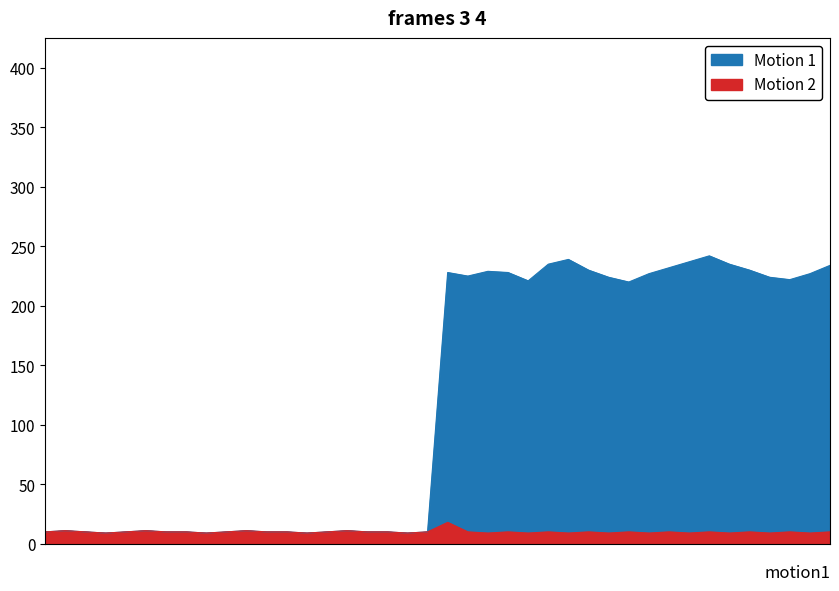

List the series in order of their peak value, lowest first.

Motion 2, Motion 1